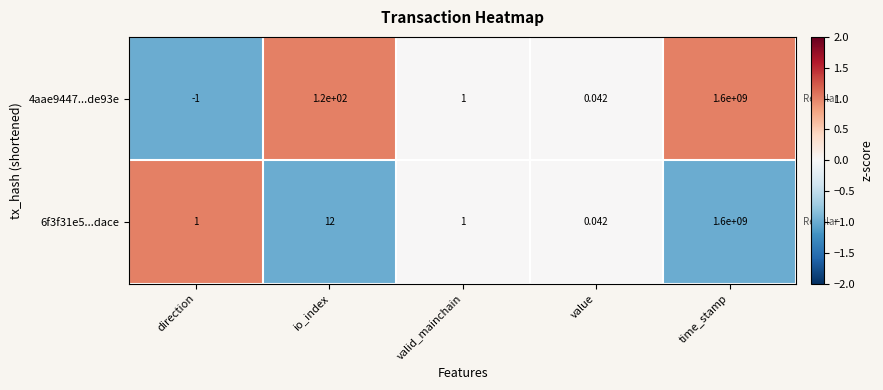

What is the difference between the highest and lowest values at io_index?

108.0